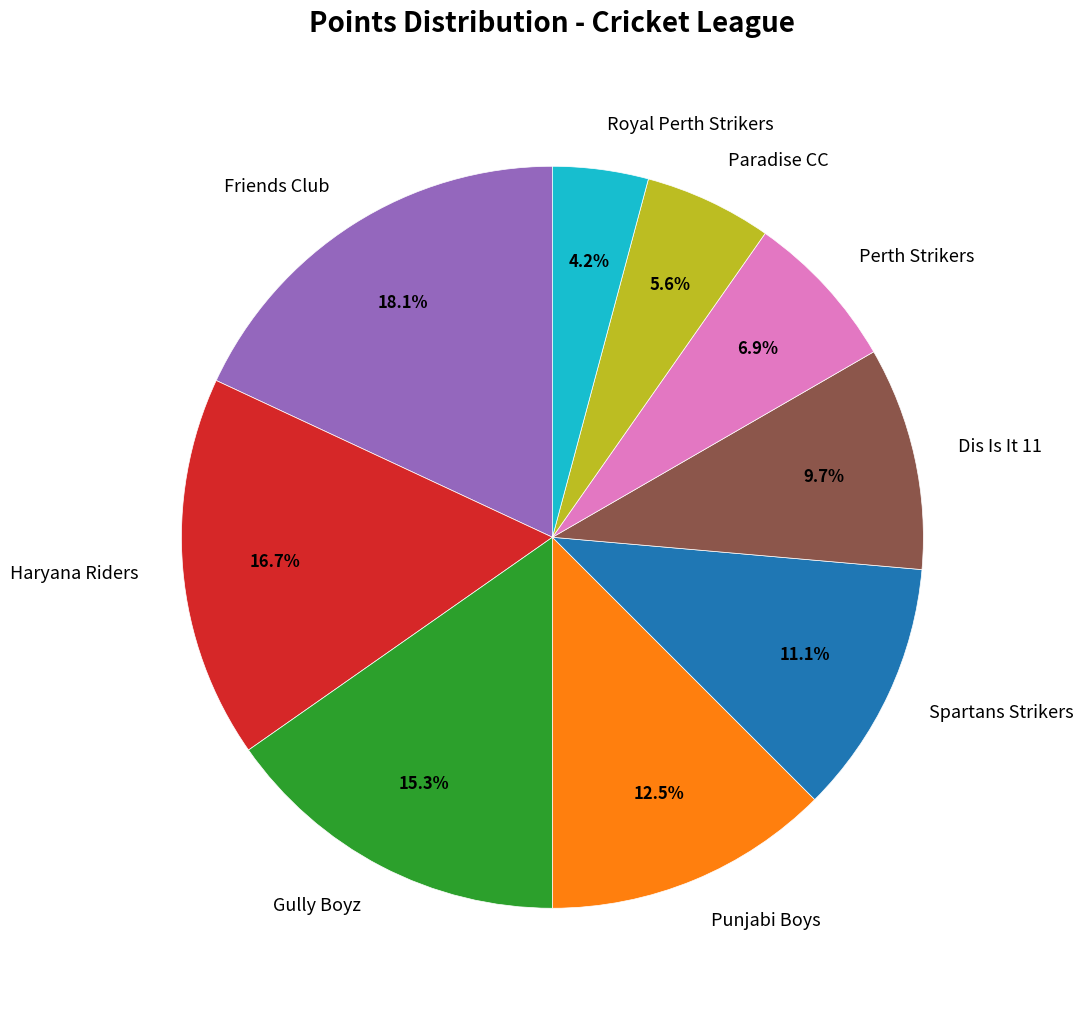

Is it true that Dis Is It 11 is 1% of the pie?

False